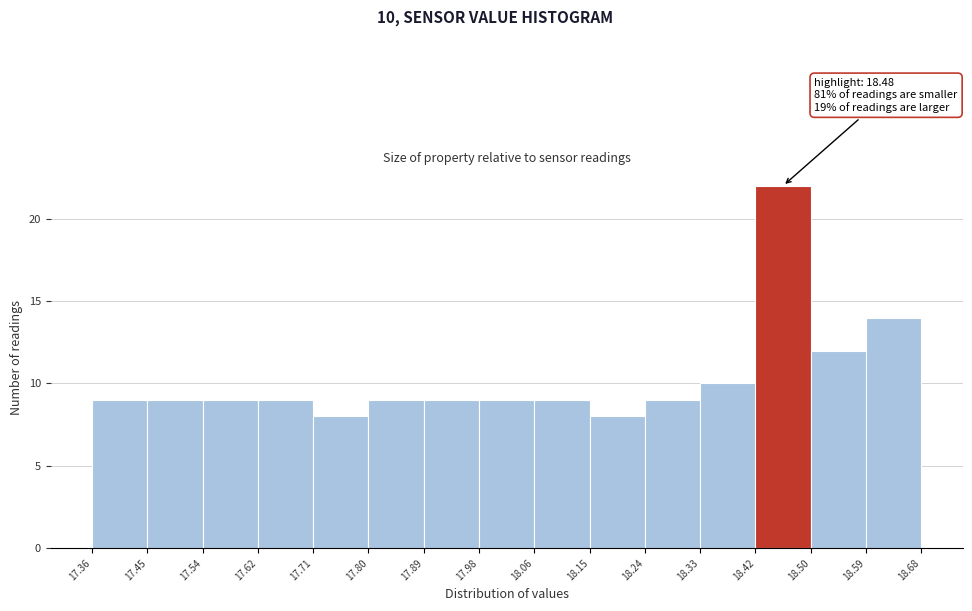

Over which range of the x-axis is the bar tallest?

18.42 to 18.50